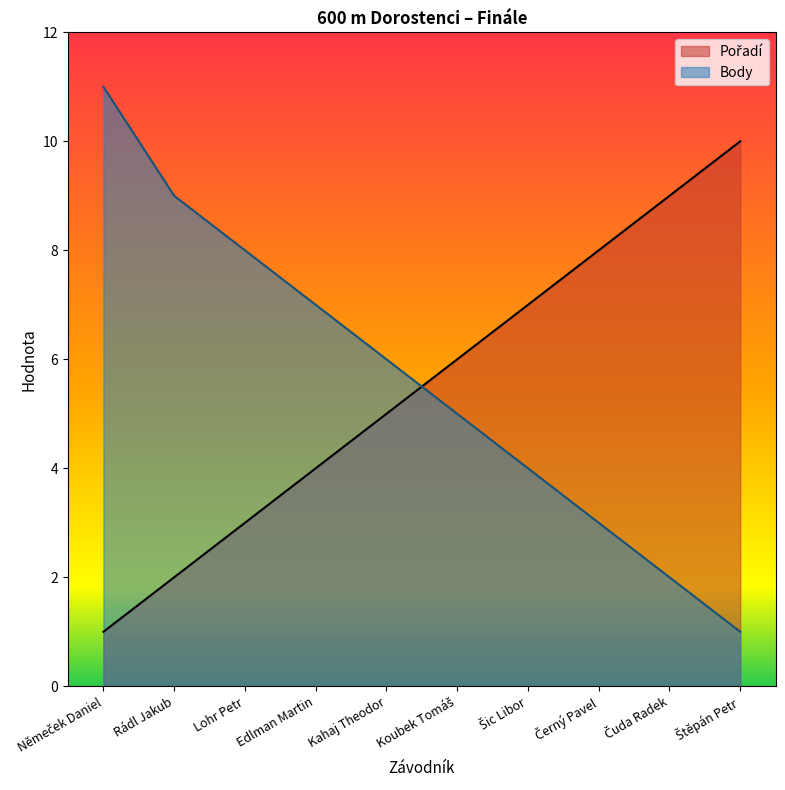

At which category is the sum across all series the highest?

Němeček Daniel